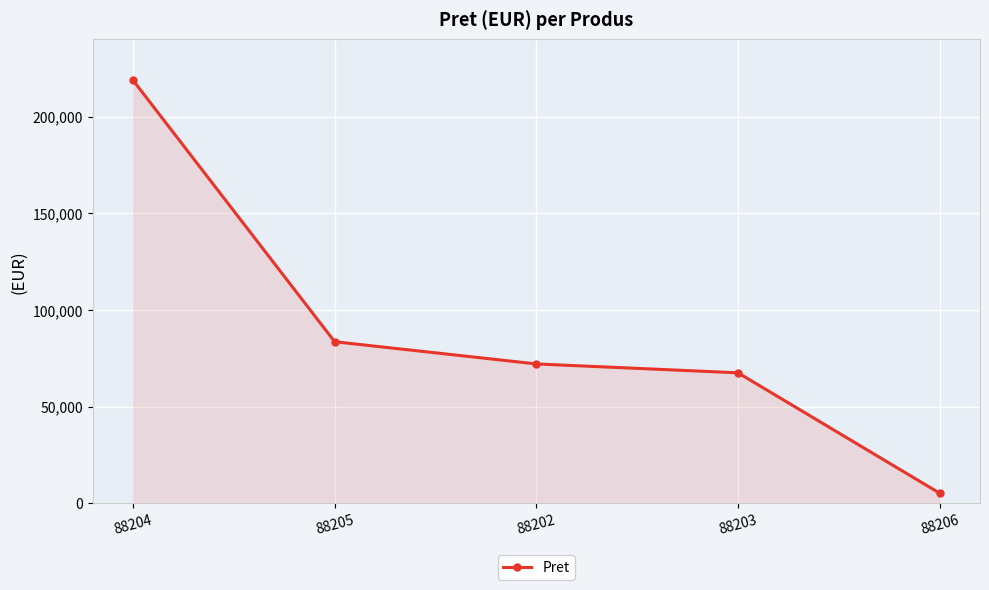

Reading left to right, list all the values displayed in this chart.

218930	83659	72165	67574	5296